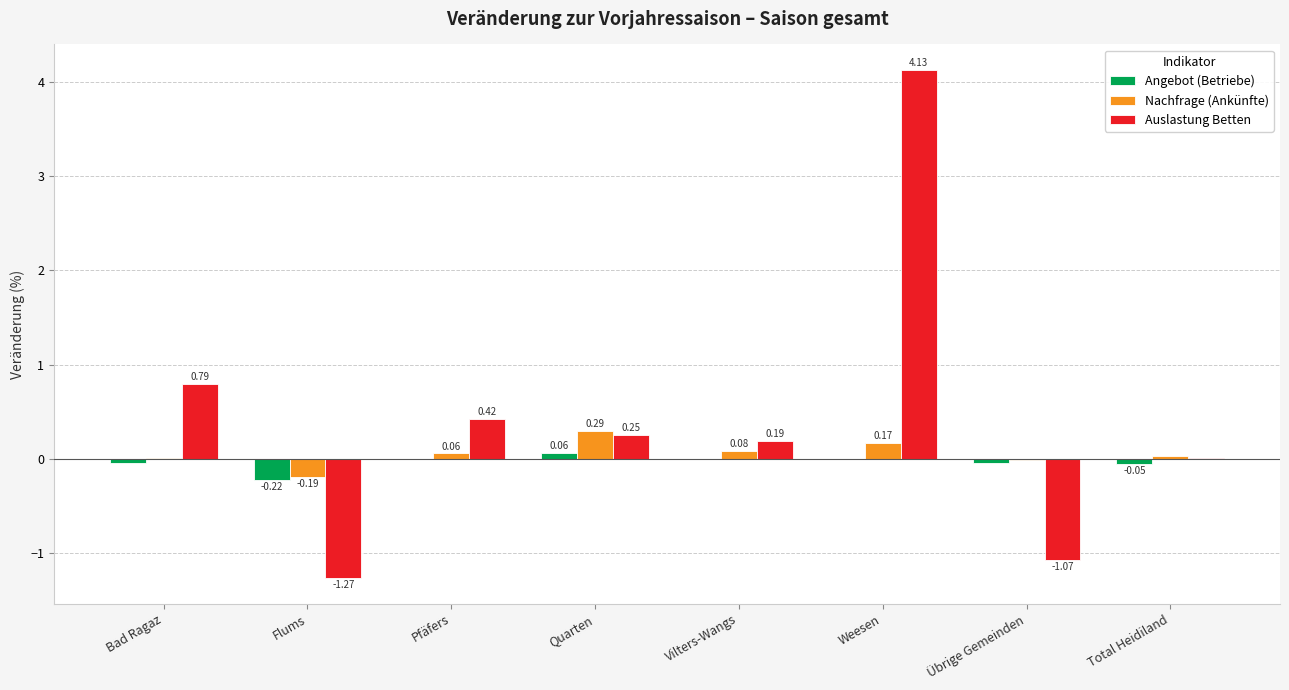

Which category has the highest value in the Angebot (Betriebe) series?

Quarten